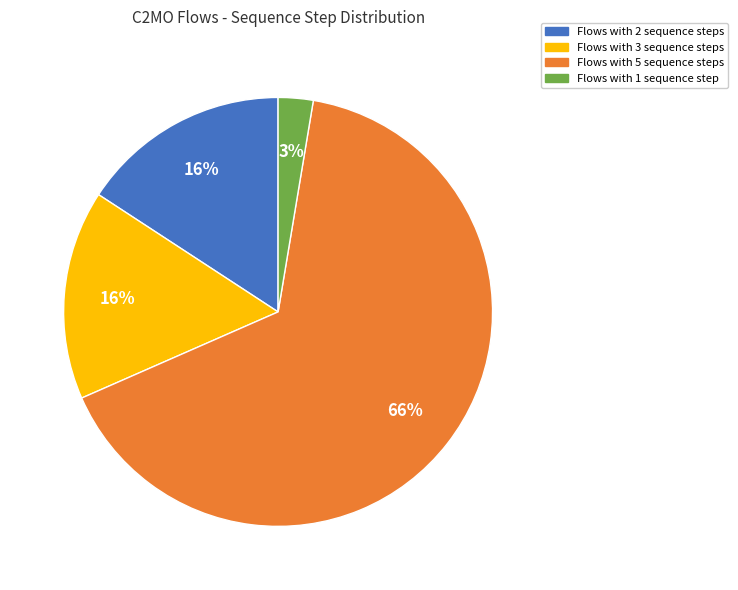

Do Flows with 1 sequence step and Flows with 2 sequence steps together represent more than half of the pie?

No